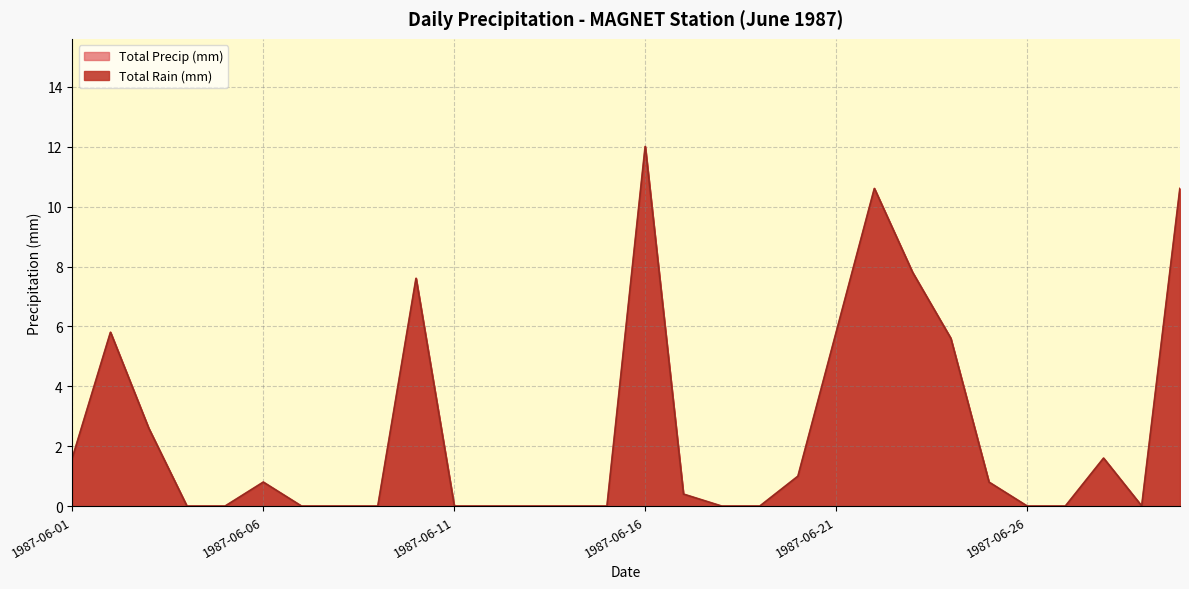

True or false: Total Rain (mm) and Total Precip (mm) cross at least once.

False